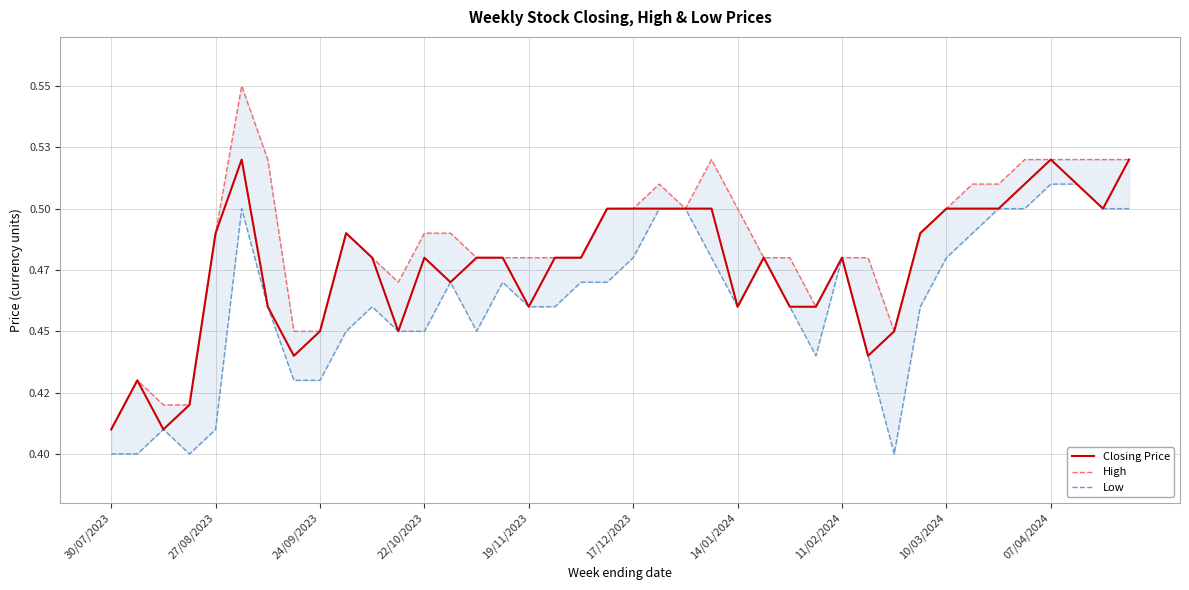

True or false: Low and High intersect in this chart.

False